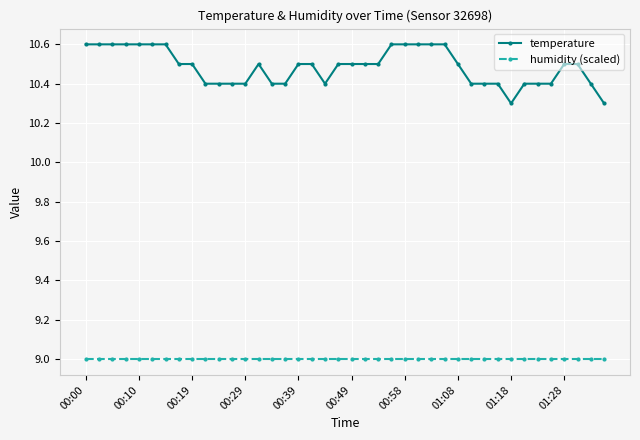

True or false: humidity (scaled) and temperature cross at least once.

False